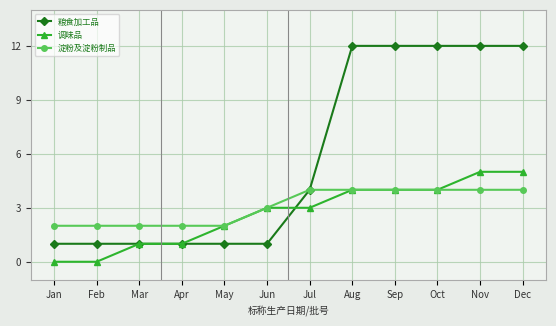

The value of 淀粉及淀粉制品 at Jan is 2. True or false?

True